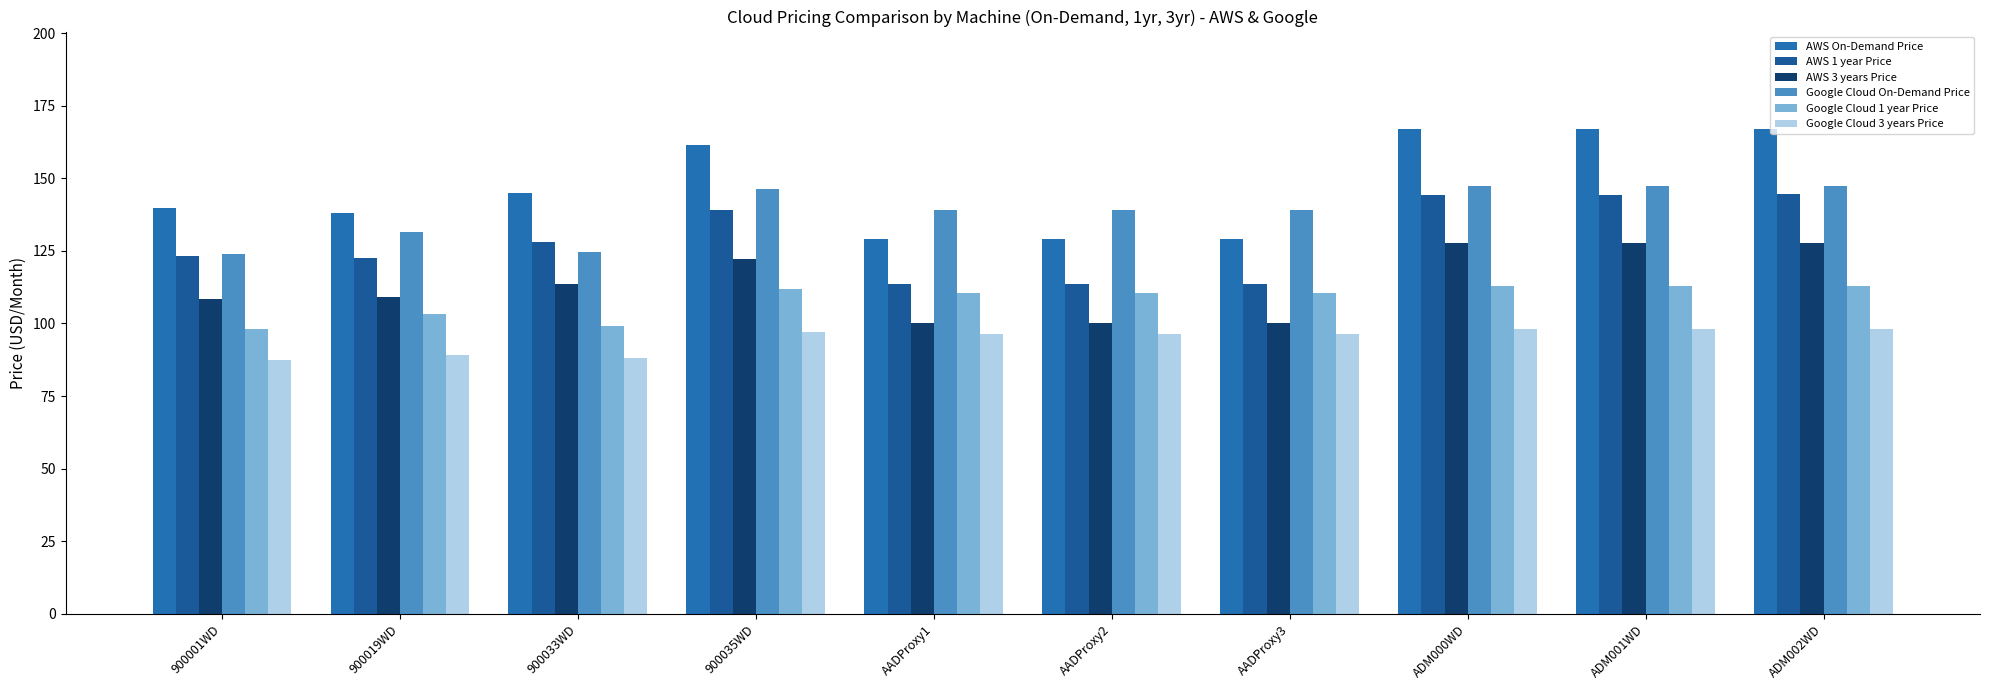

How many bars are there in total?

60